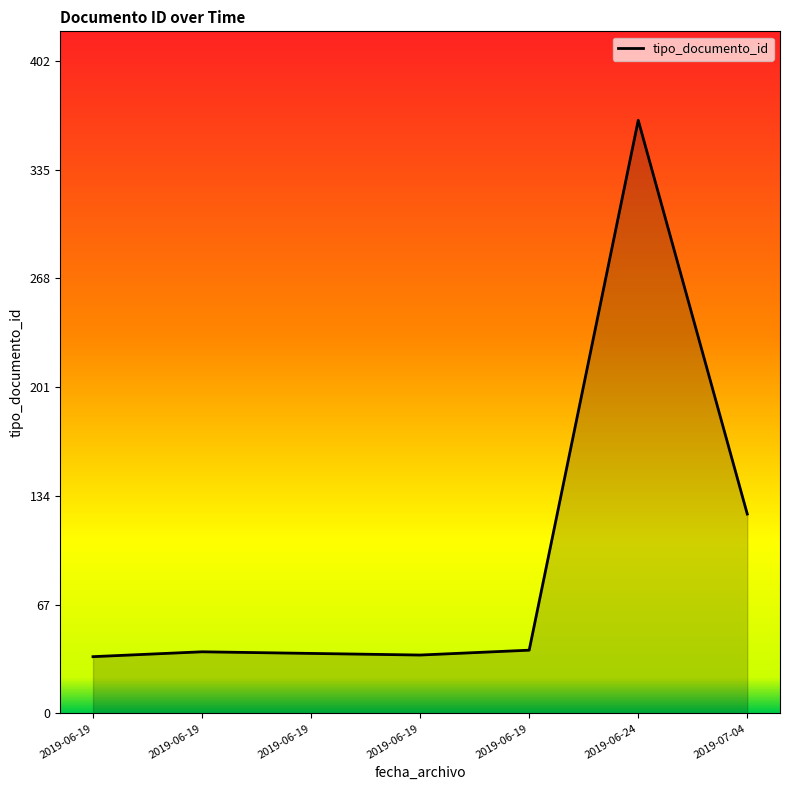

How many lines are shown in the chart?

1